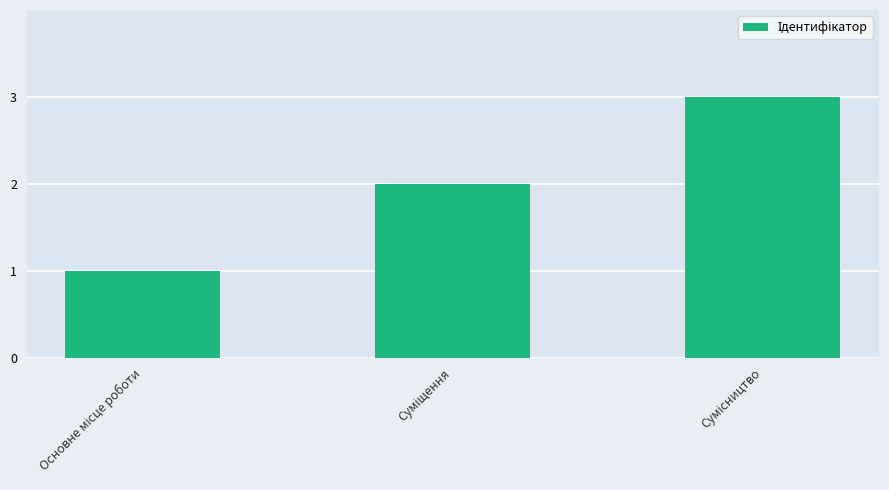

What is the sum of all values?

6